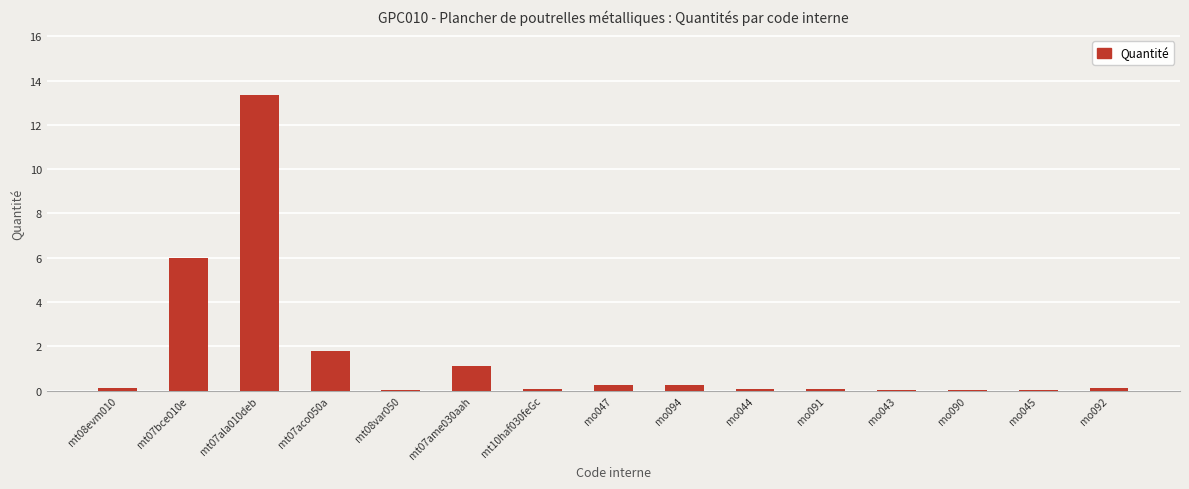

At which label is the value closest to 6?

mt07bce010e